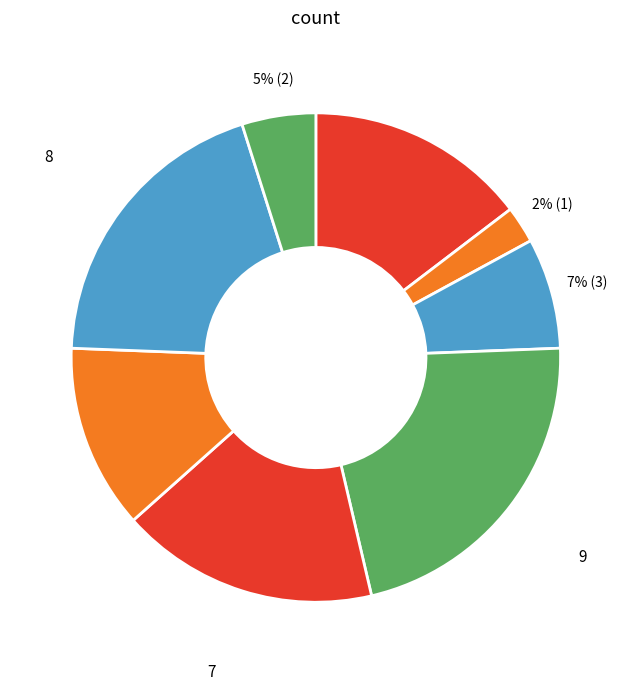

How many segments does this pie chart have?

8